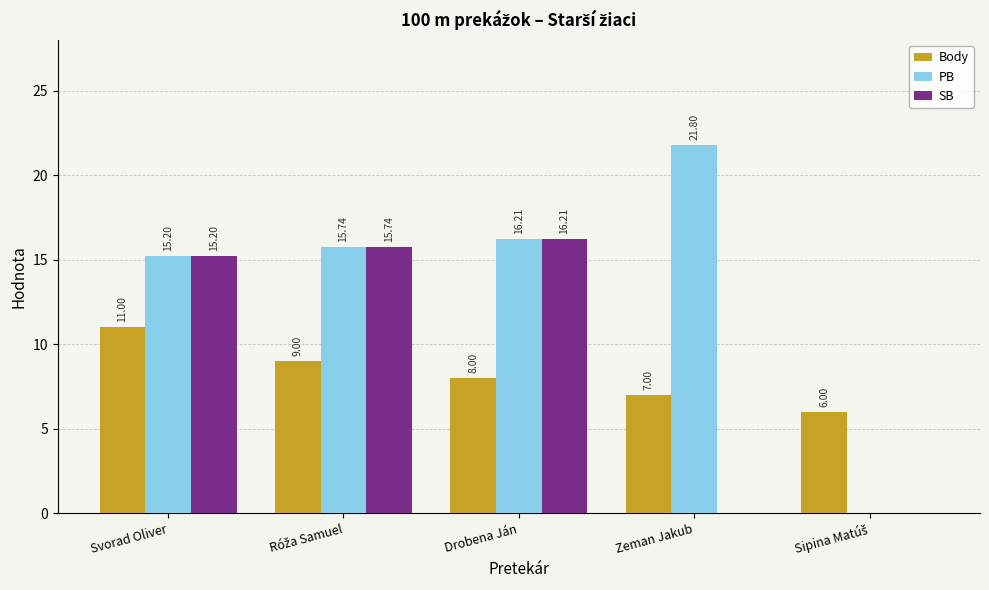

How many groups of bars are there?

5